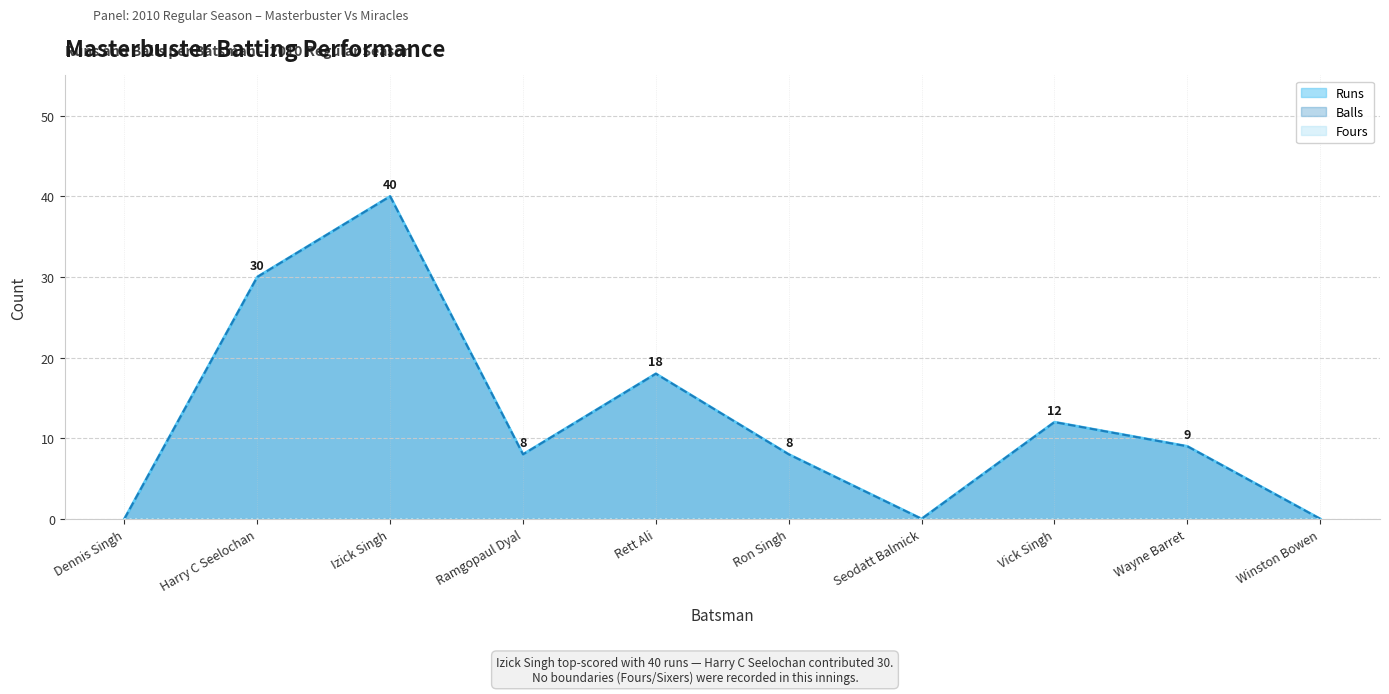

Is it true that Balls equals 0 at Winston Bowen?

True